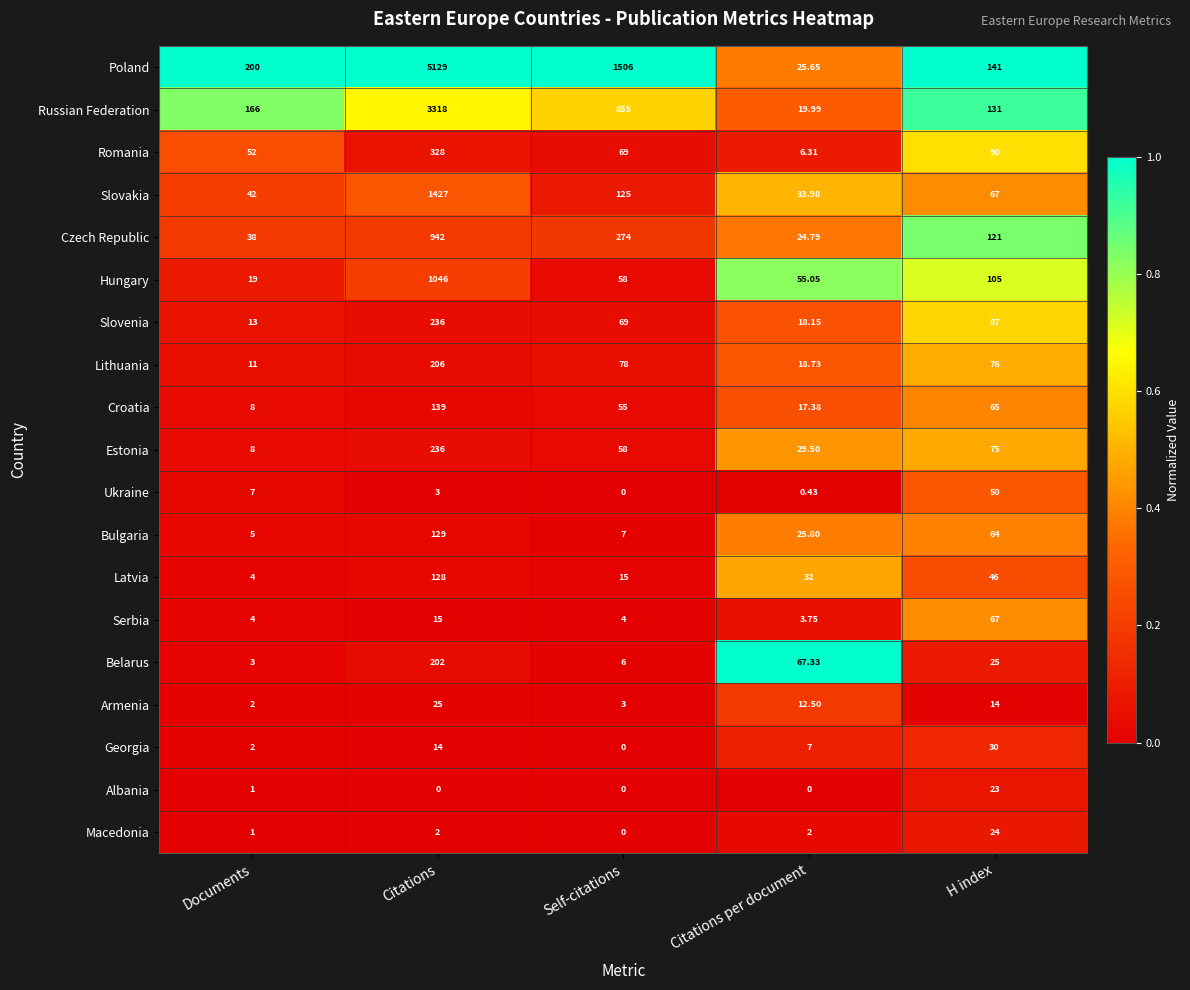

Which series changed the most between Self-citations and H index?

Poland